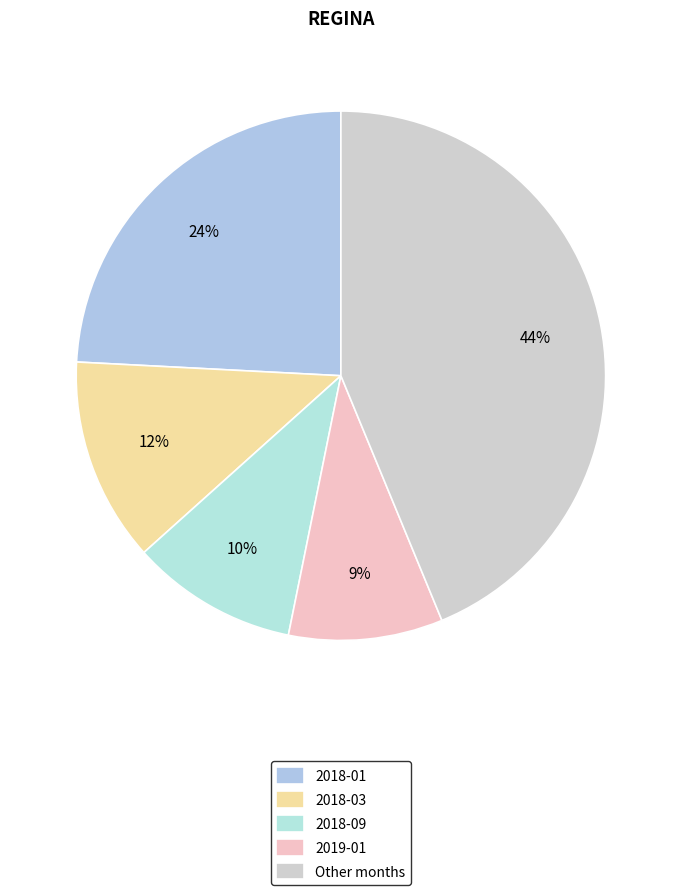

Which category has the biggest portion of the pie?

Other months